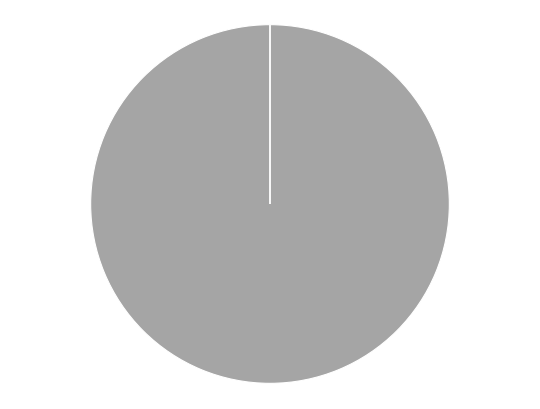

Does 24 account for over 50% of the chart?

No